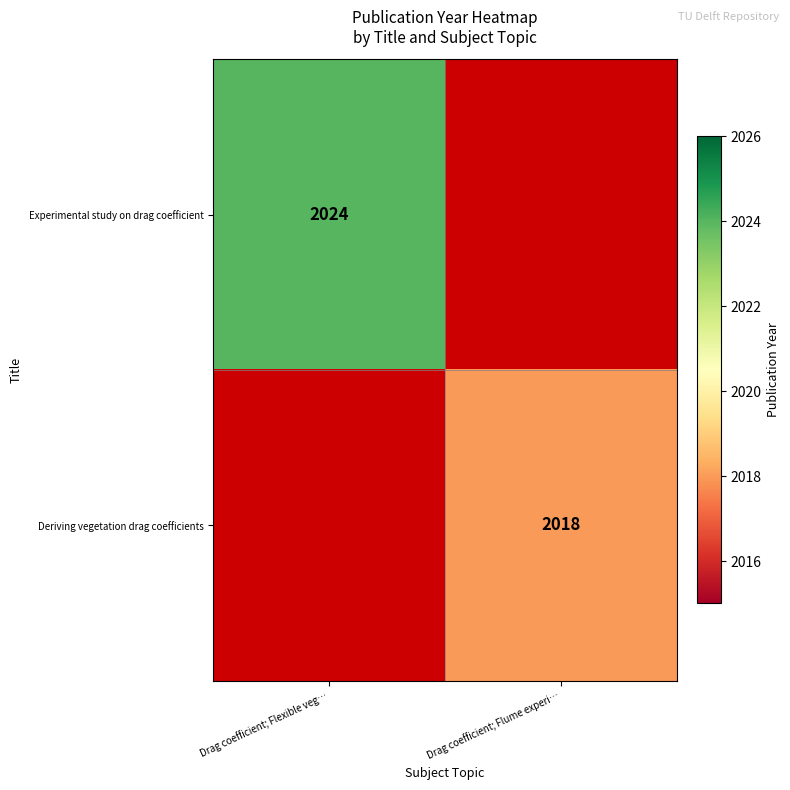

At how many categories does at least one series exceed 2021?

1